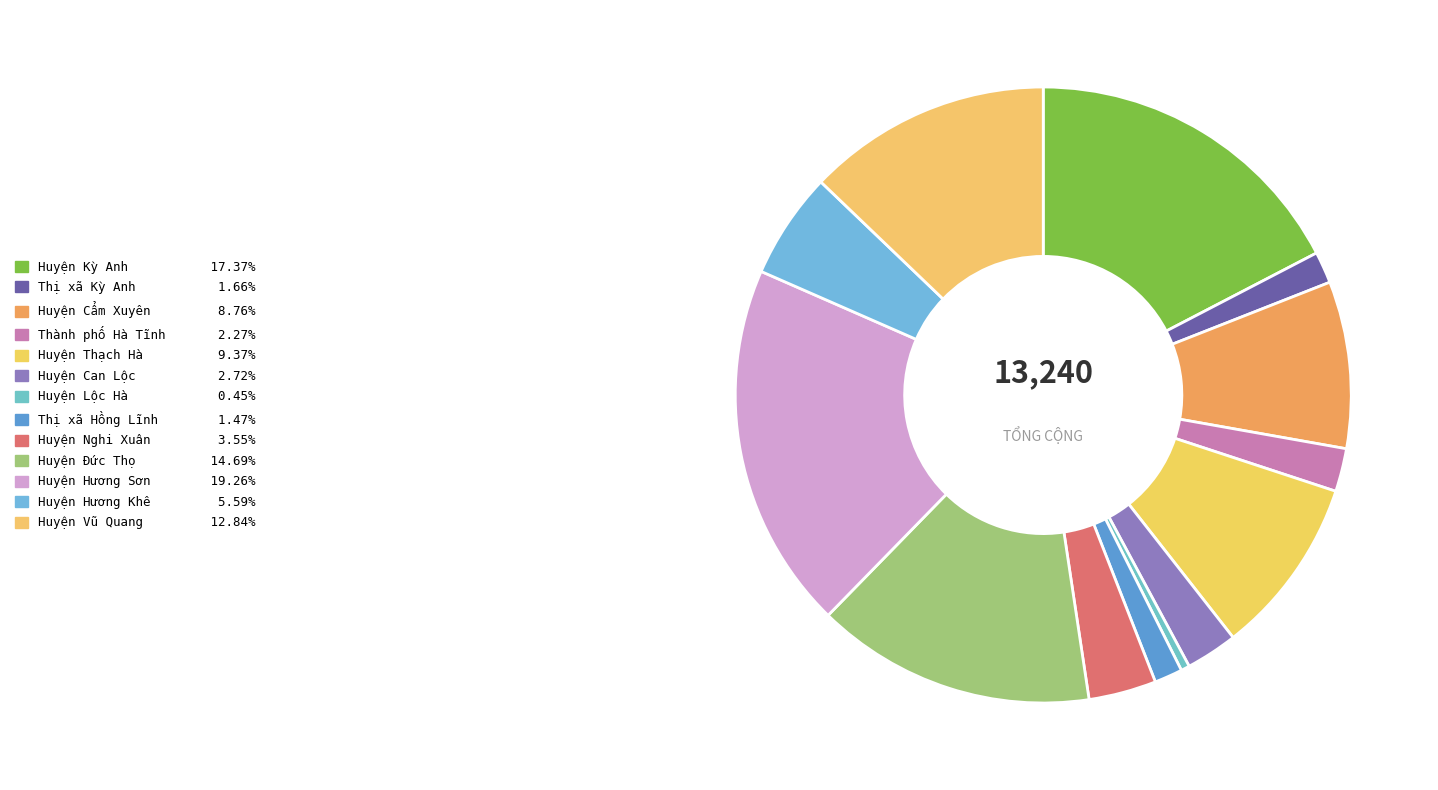

What is the change in value from Huyện Cẩm Xuyên to Huyện Hương Sơn?

+1390